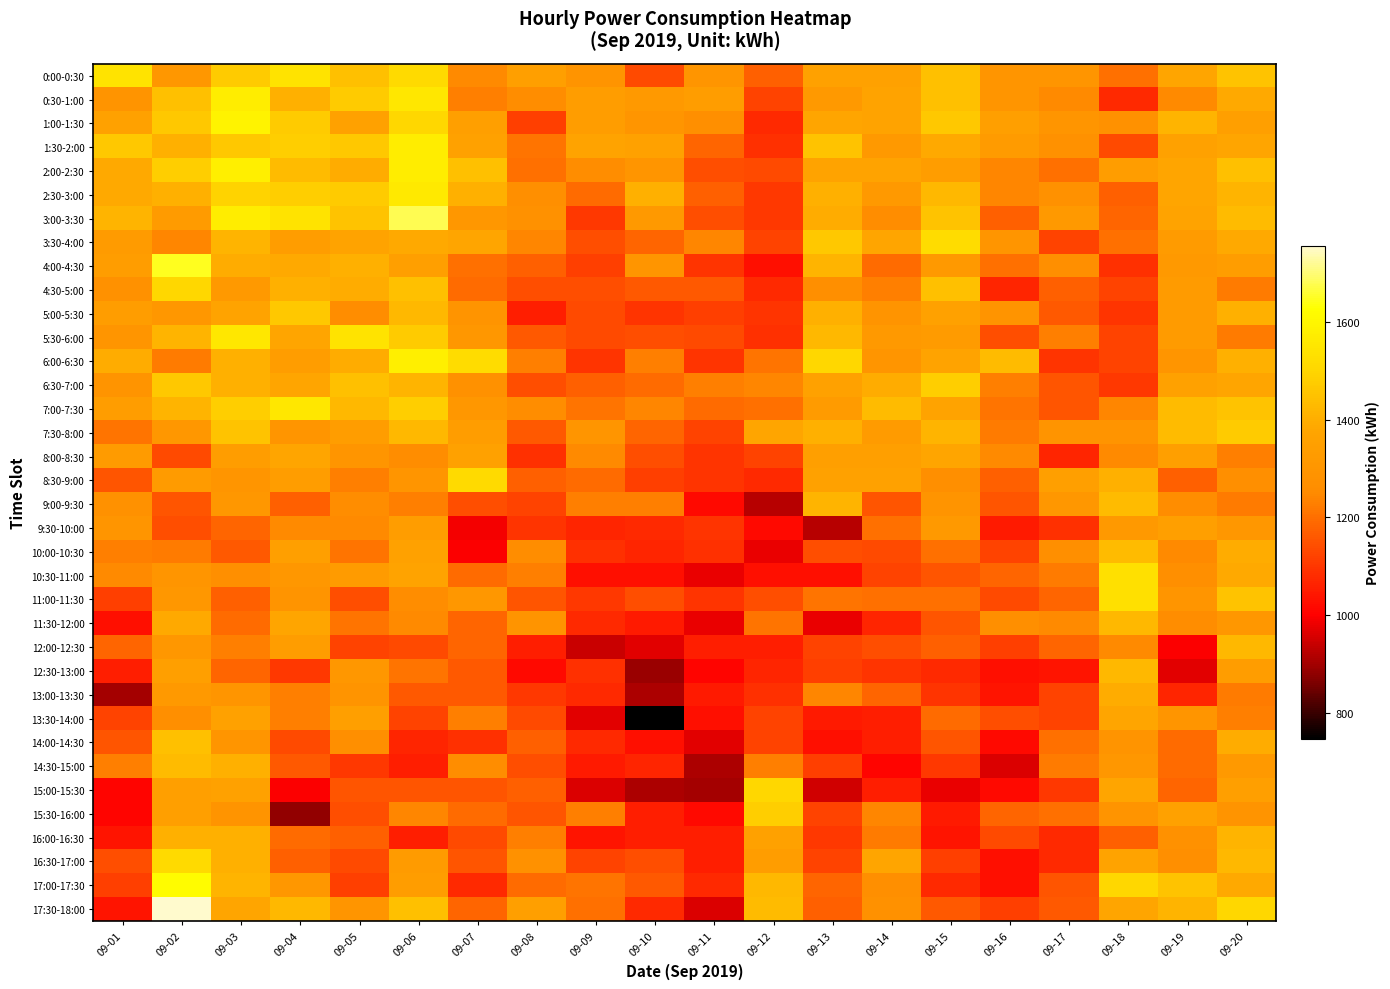

How many categories are shown in the chart?

20